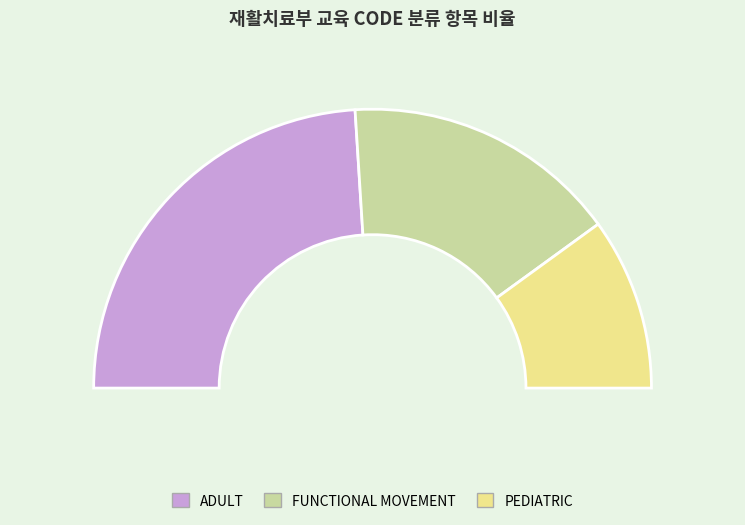

Rank the categories by value from lowest to highest.

PEDIATRIC, FUNCTIONAL MOVEMENT, ADULT